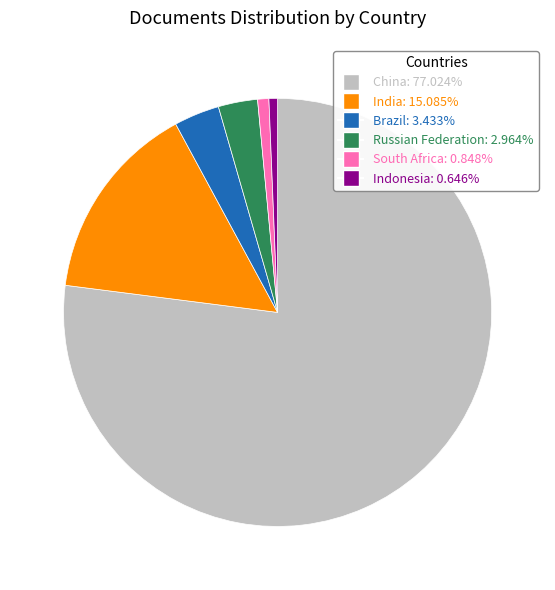

The Brazil slice represents 3% of the pie. True or false?

True